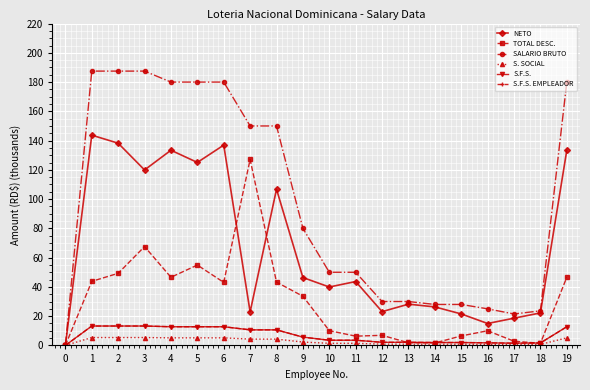

How many interior local valleys does the NETO series have?

6